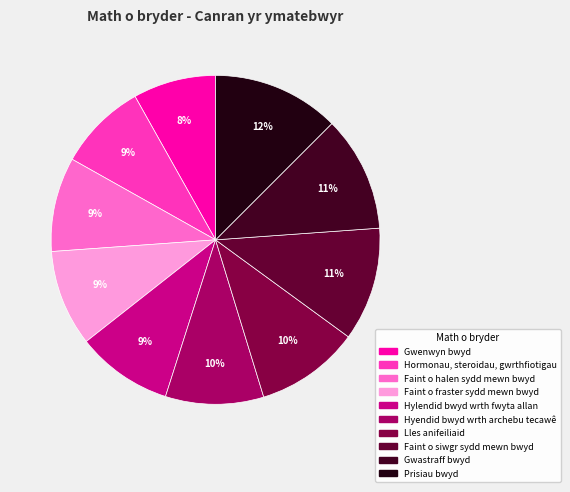

What is the largest slice in the pie chart?

Prisiau bwyd